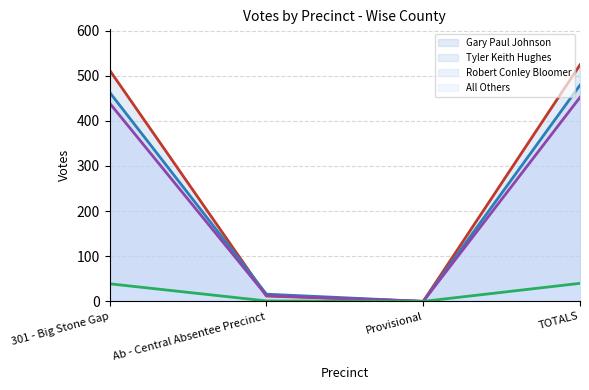

What is the label of the 4th point from the right?

301 - Big Stone Gap